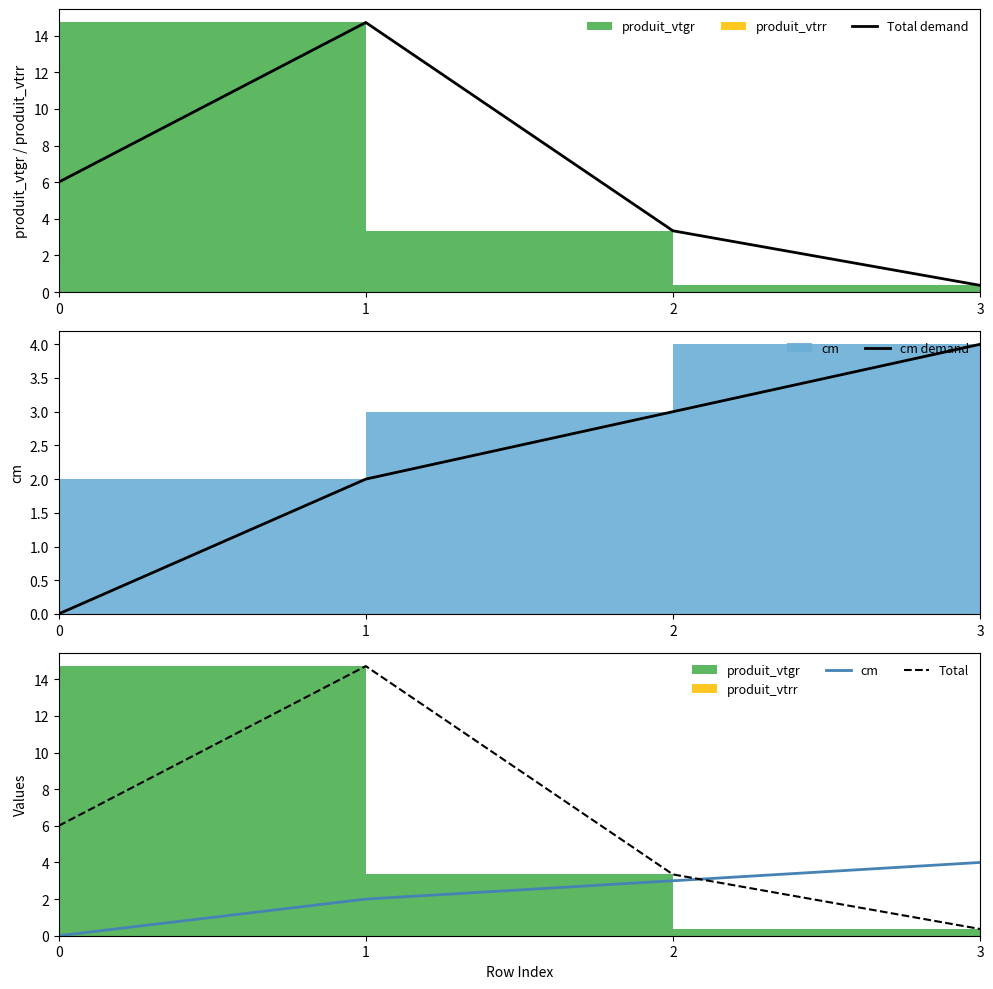

How many values in the cm series are below 3?

2